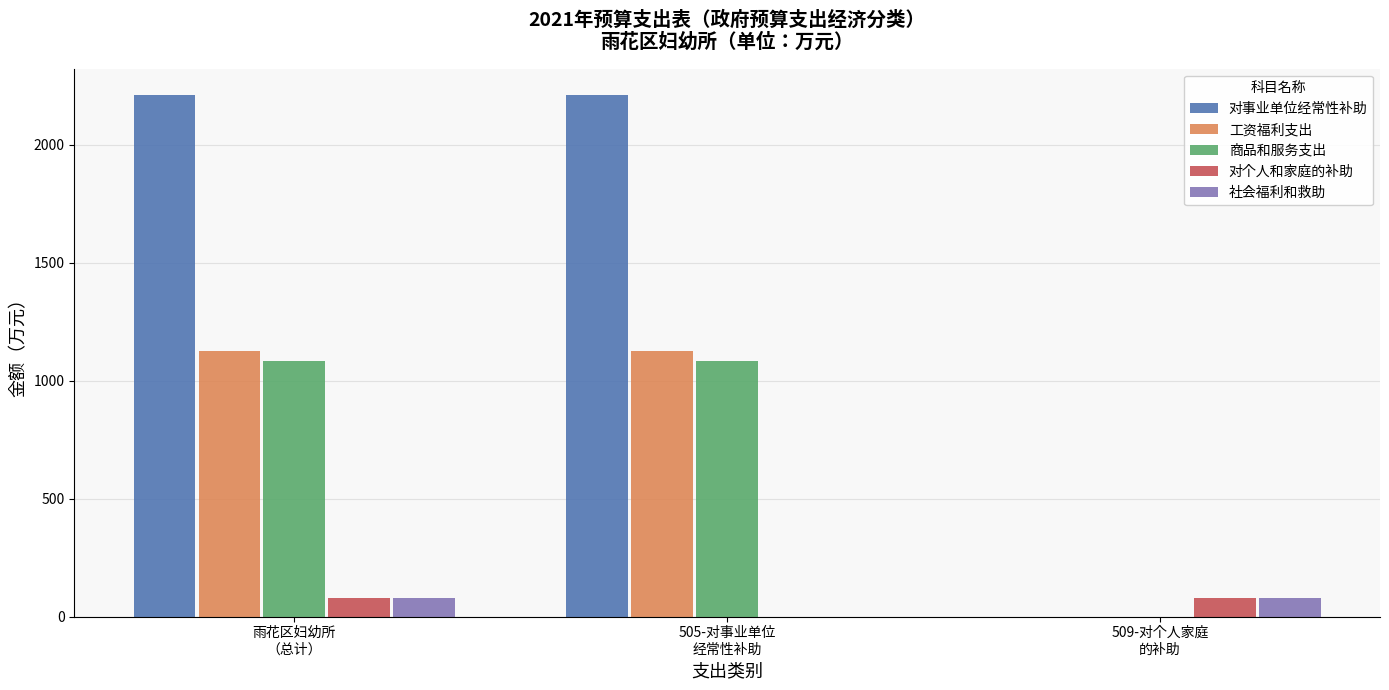

How many data points in 社会福利和救助 are above 77?

2